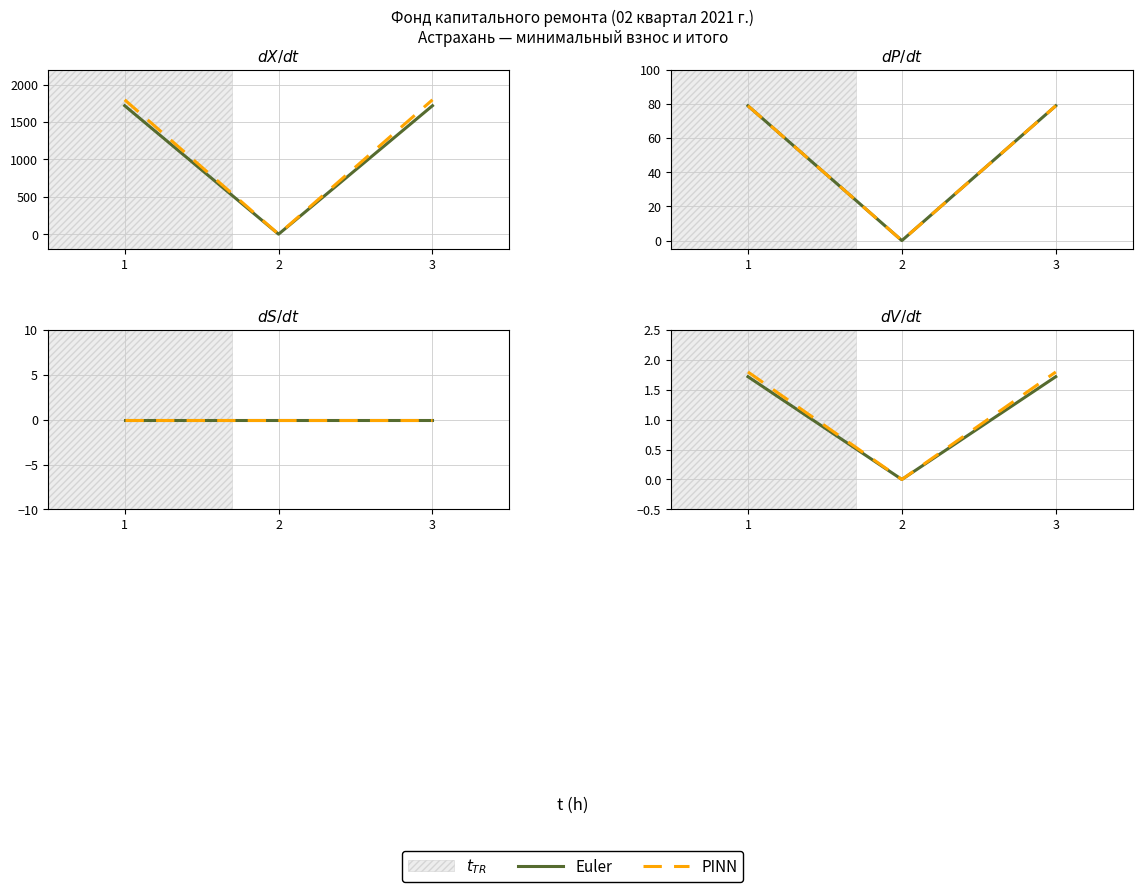

What is the total value across all series at 1?

3.5